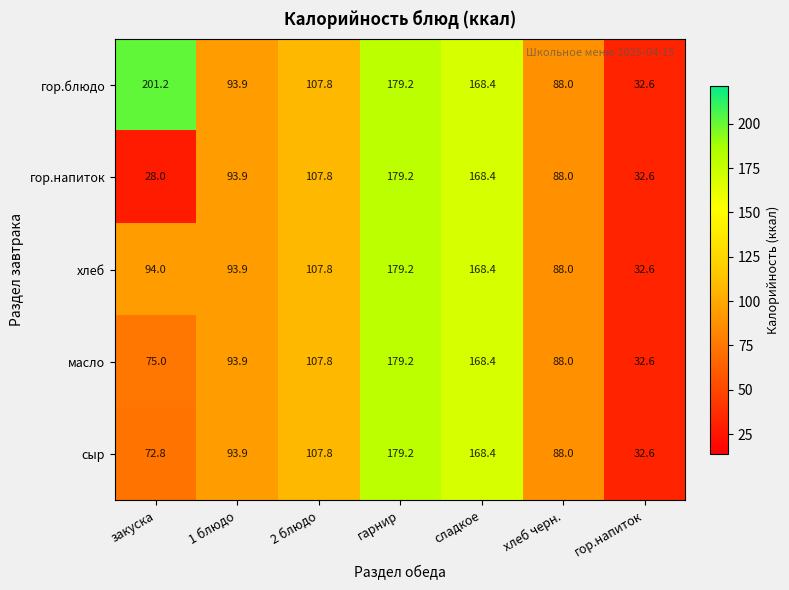

What is the sum of the гор.блюдо values at закуска and 1 блюдо?

295.1